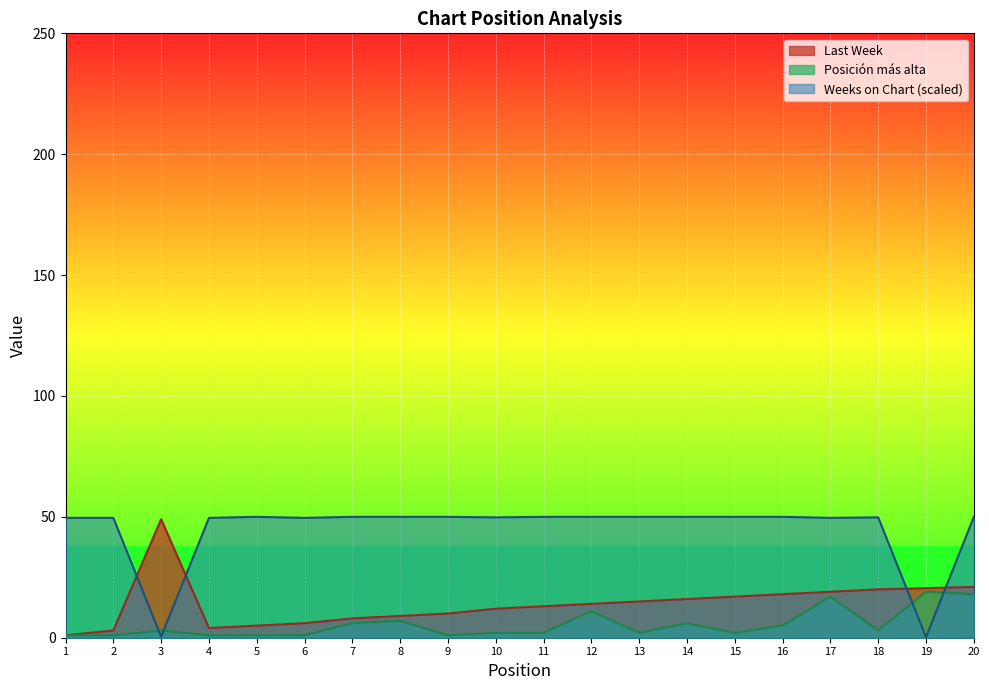

Rank the series at 9 from lowest to highest value.

Posición más alta, Last Week, Weeks on Chart (scaled)